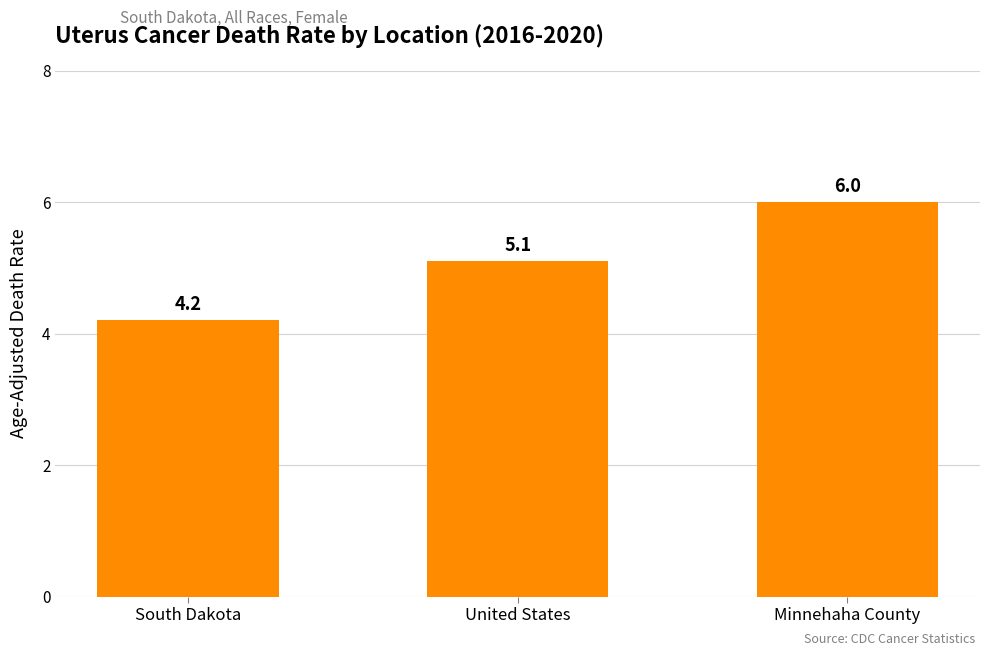

The chart shows a value of 10.7 at Minnehaha County. True or false?

False